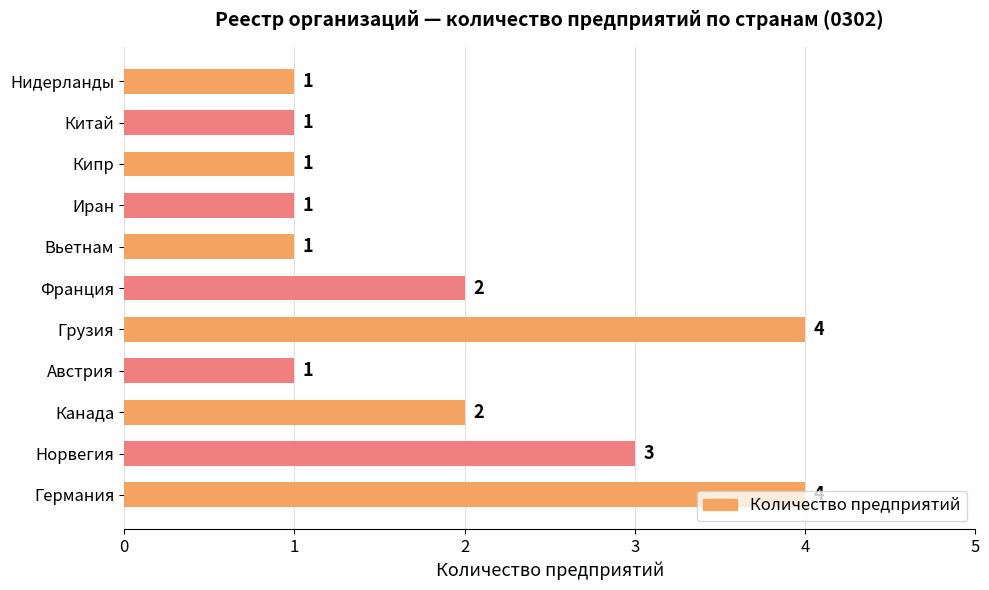

What is the sum of the values at Канада and Норвегия?

5